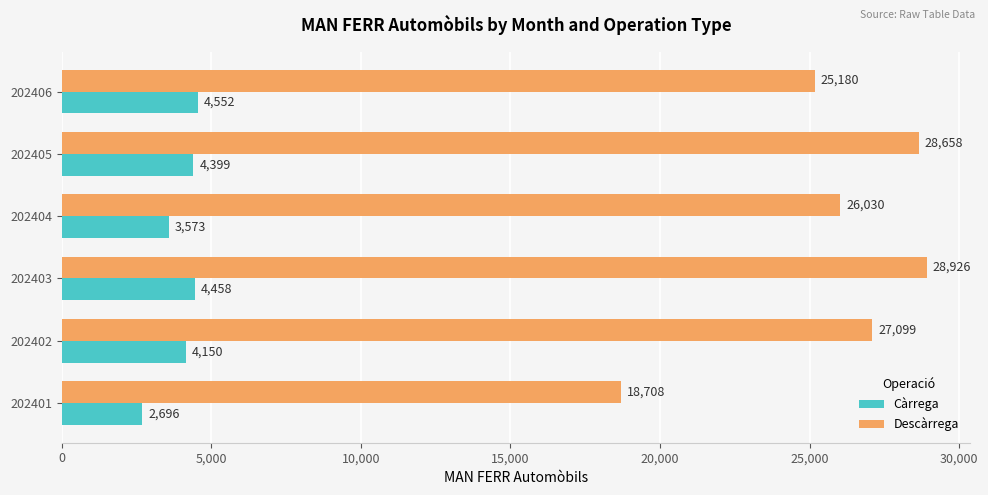

What is the average value of the Càrrega series?

3971